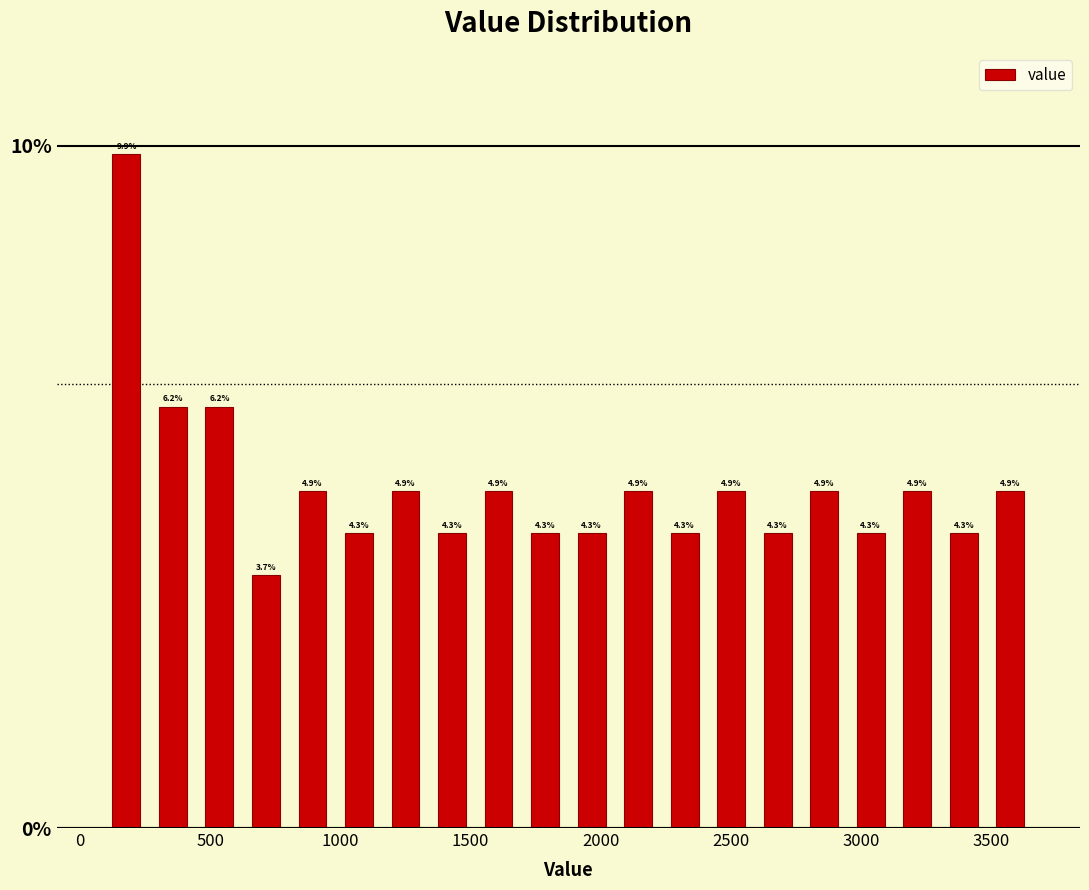

Around what value on the x-axis is the tallest bar? Give the approximate position of its centre, as read against the axis.

200